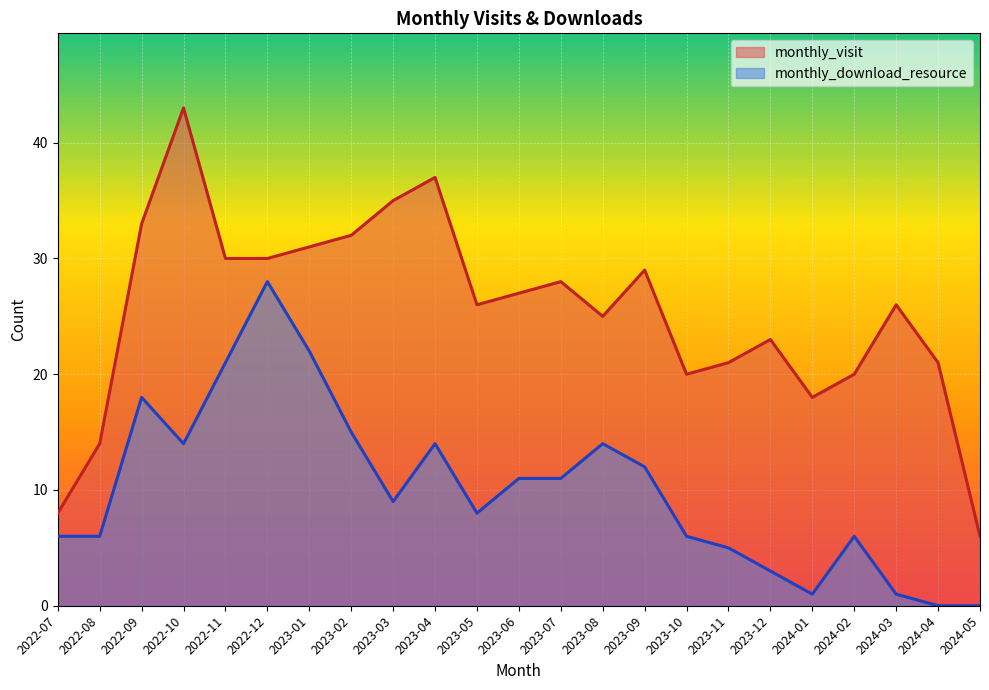

What is the total value across all series at 2022-08?

20